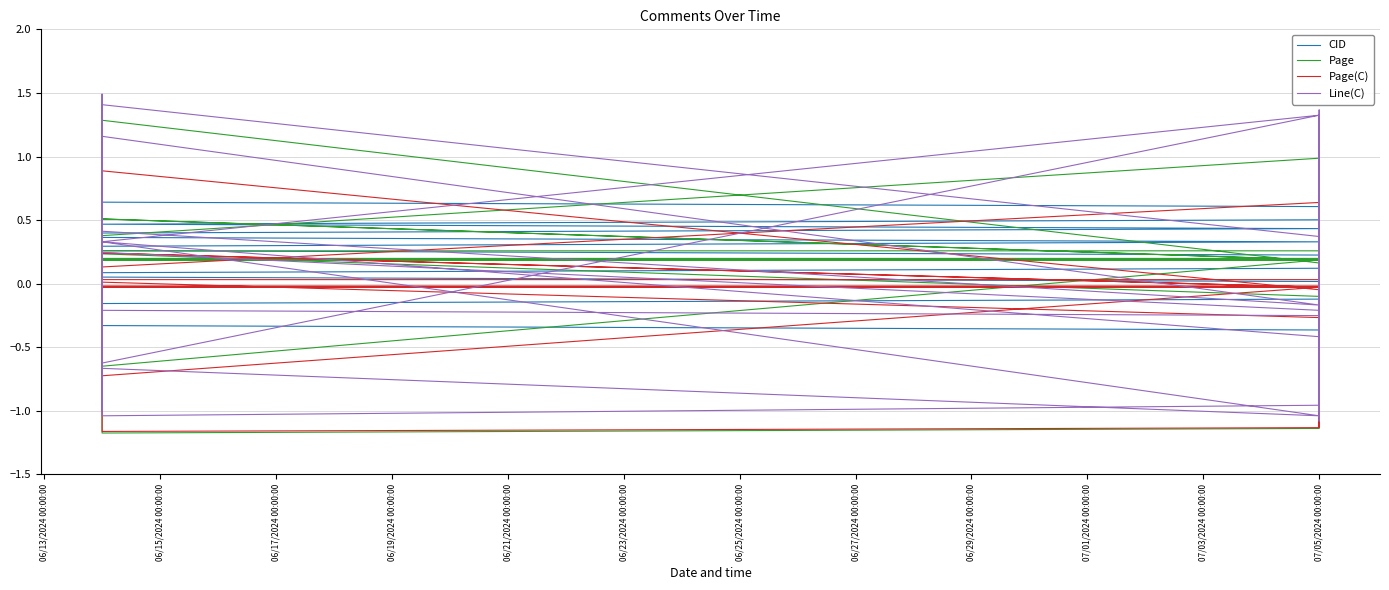

Which series has the widest spread of values?

Line(C)